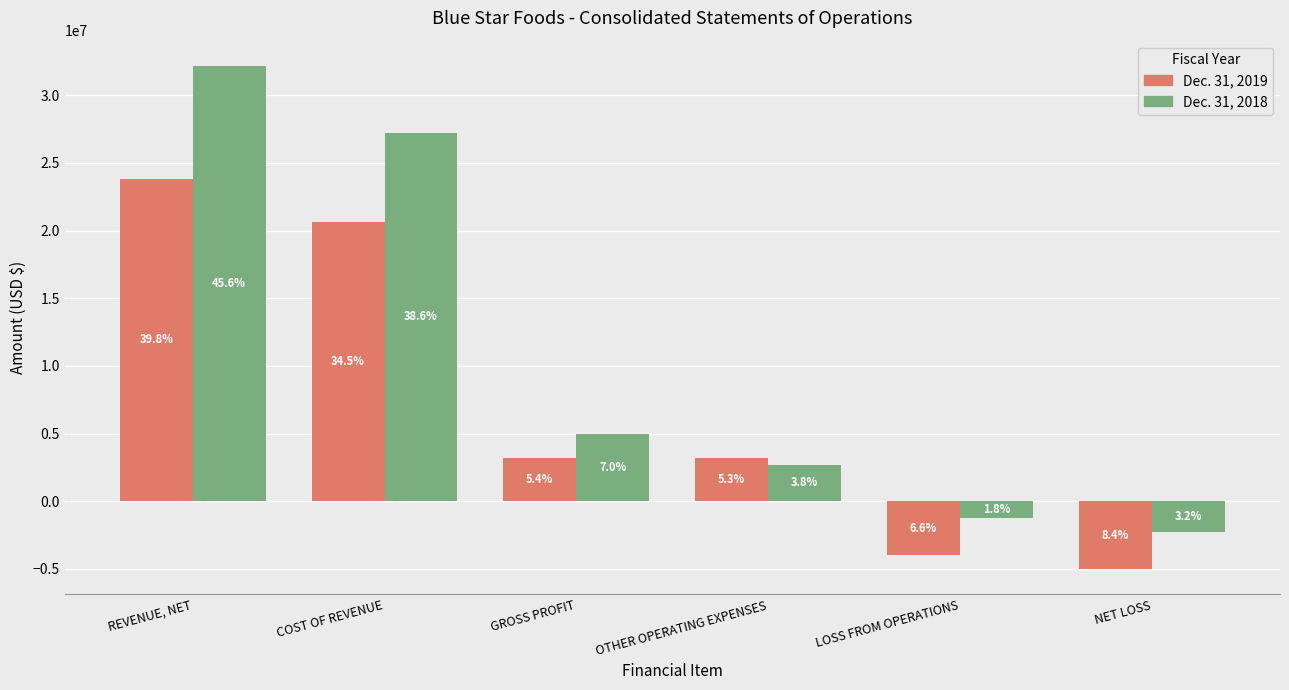

What are all the series names shown in the legend?

Dec. 31, 2019, Dec. 31, 2018